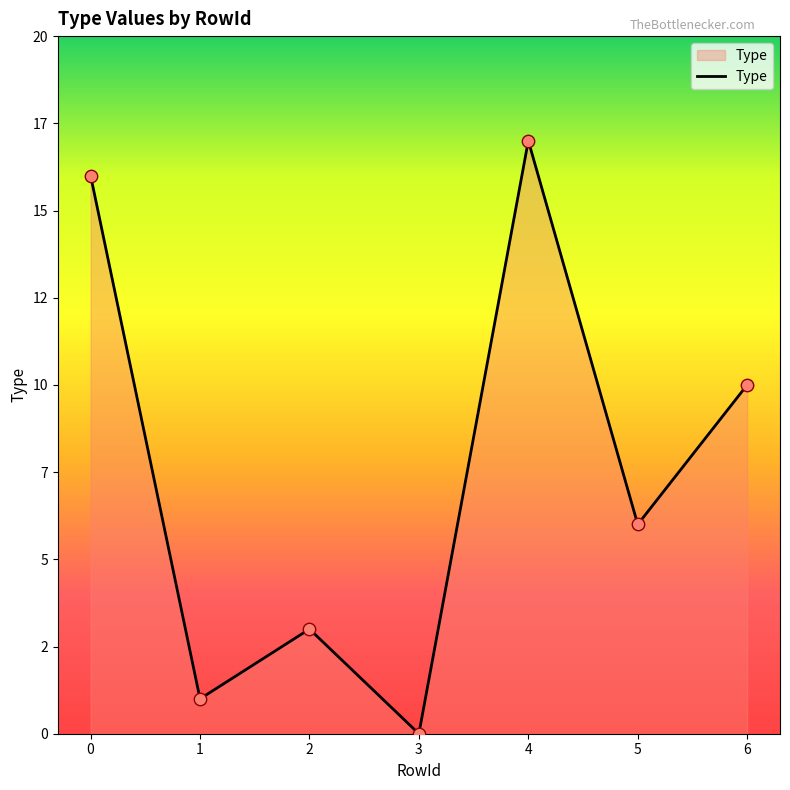

What is the ratio of the value at 0 to the value at 4?

0.9